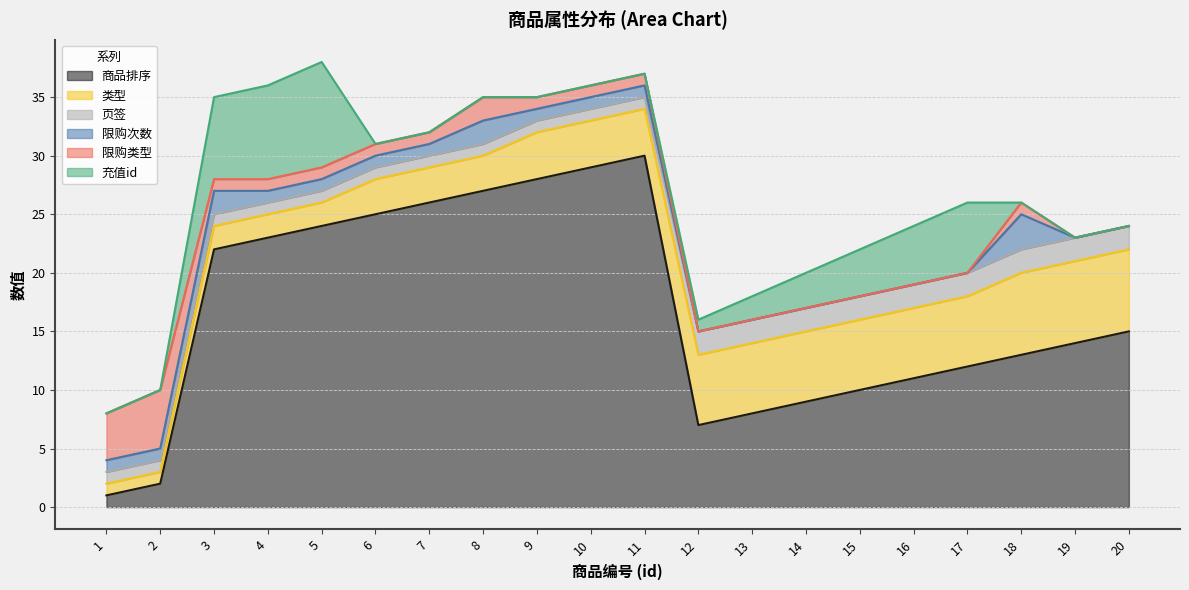

What are all the series names shown in the legend?

商品排序, 类型, 页签, 限购次数, 限购类型, 充值id